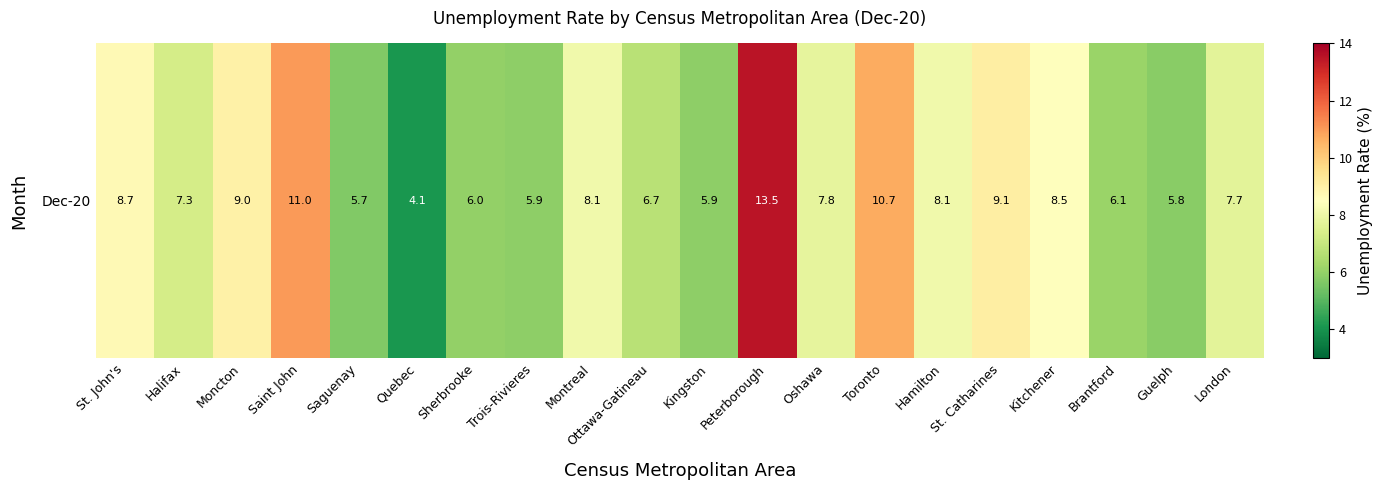

List the labels in order of value, smallest first.

Quebec, Saguenay, Guelph, Trois-Rivieres, Kingston, Sherbrooke, Brantford, Ottawa-Gatineau, Halifax, London, Oshawa, Montreal, Hamilton, Kitchener, St. John's, Moncton, St. Catharines, Toronto, Saint John, Peterborough